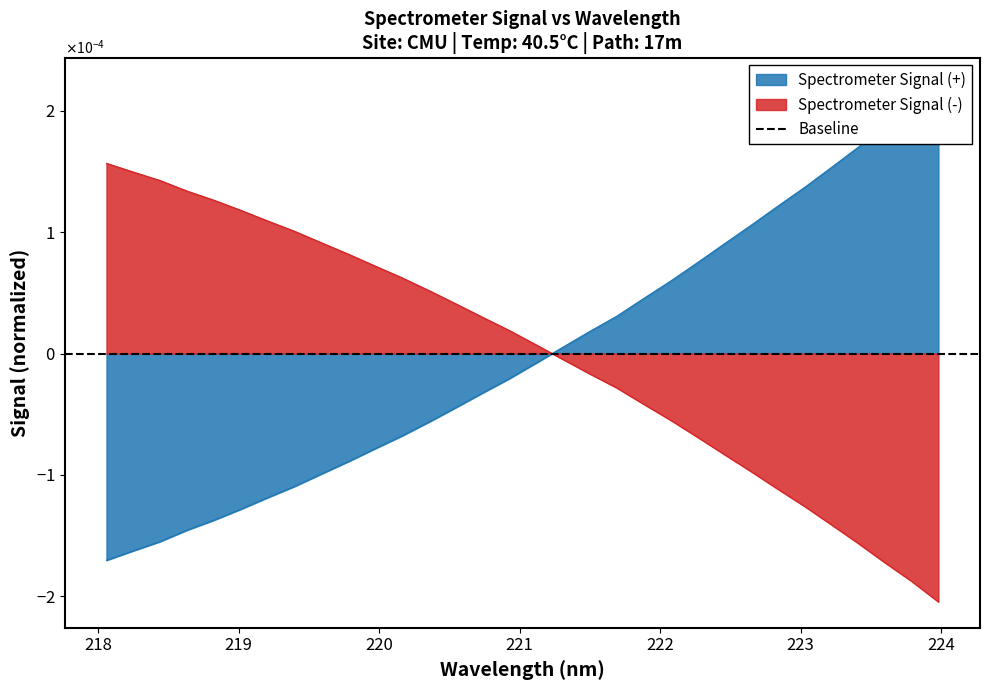

List the labels in order of value, smallest first.

218.0596, 218.2508, 218.442, 218.6332, 218.8244, 219.0156, 219.2067, 219.3979, 219.589, 219.7801, 219.9712, 220.1623, 220.3533, 220.5444, 220.7354, 220.9264, 221.1174, 221.3083, 221.4993, 221.6902, 221.8812, 222.0721, 222.263, 222.4538, 222.6447, 222.8355, 223.0264, 223.2172, 223.408, 223.5987, 223.7895, 223.9802